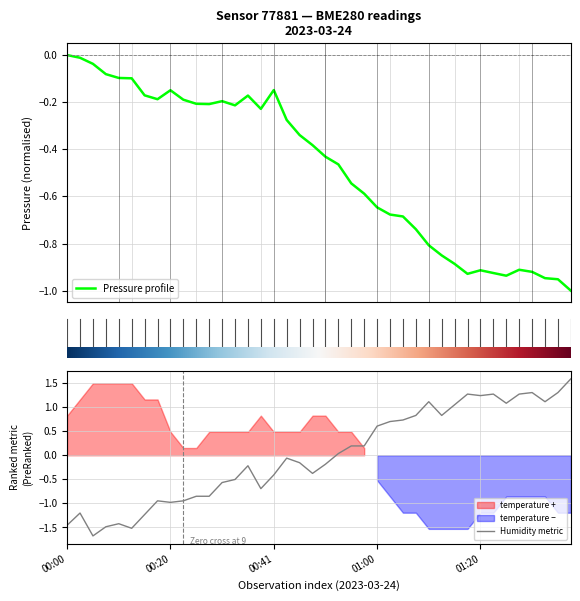

Which has a higher value, 00:33 or 01:05?

00:33